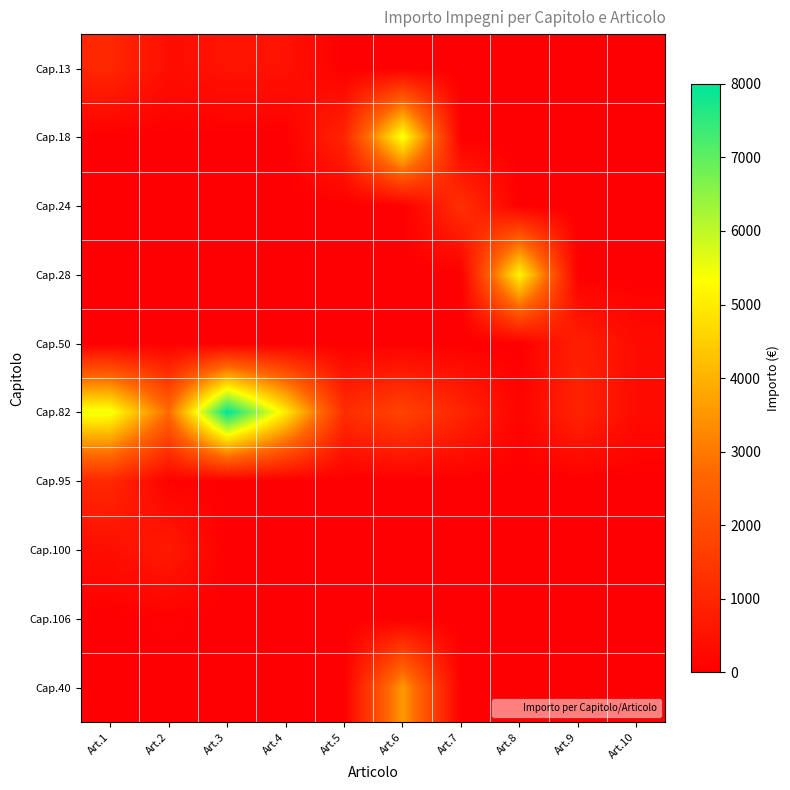

Count the number of data series in this chart.

10